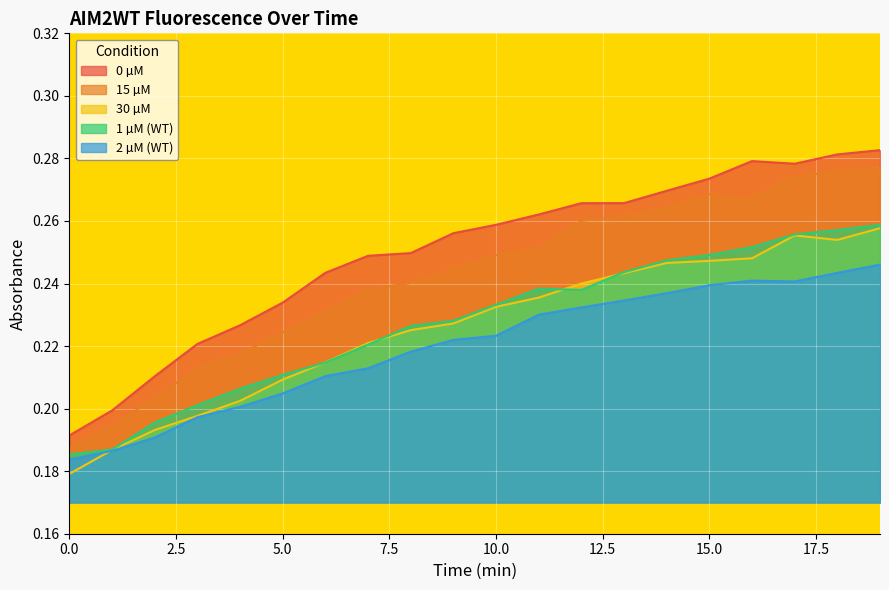

At which category is the sum across all series the highest?

19.003